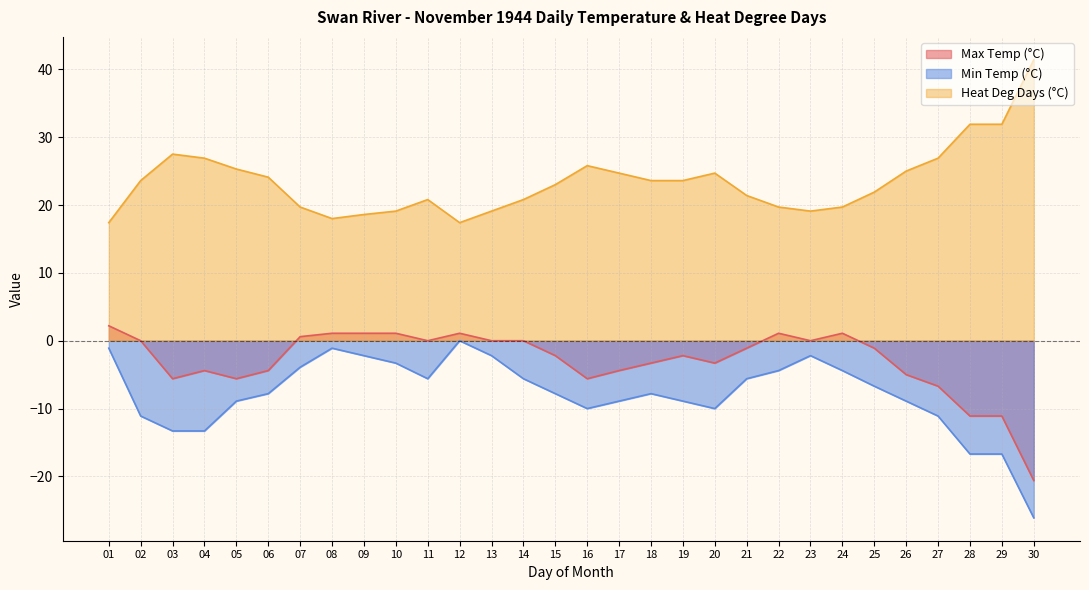

Rank the series at 07 from lowest to highest value.

Min Temp (°C), Max Temp (°C), Heat Deg Days (°C)